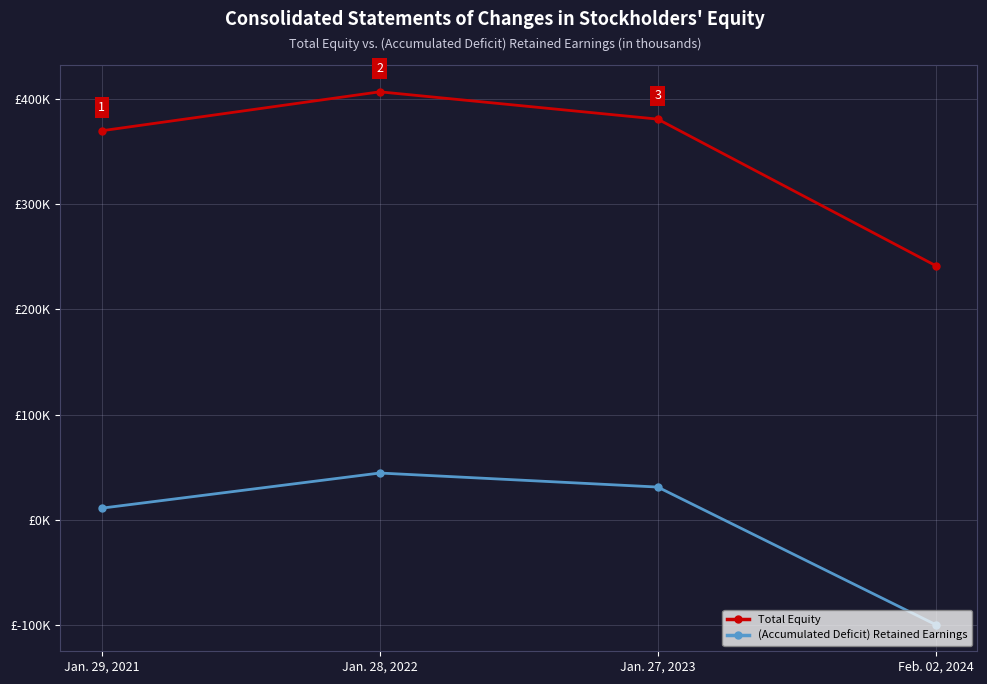

Where is the first local maximum for (Accumulated Deficit) Retained Earnings?

Jan. 28, 2022